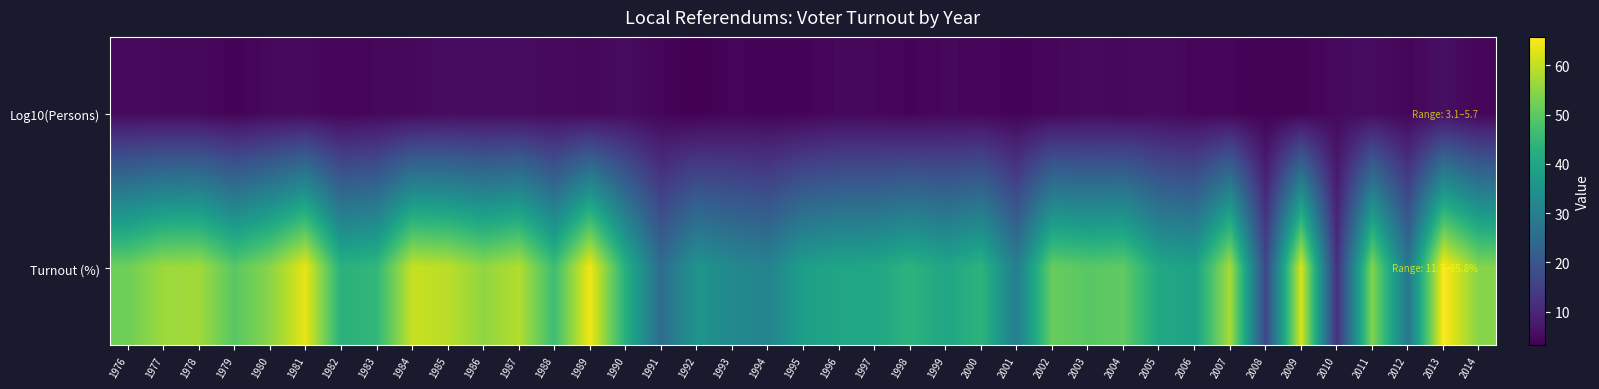

At 2004, list the series in order from largest to smallest.

Turnout (%), Log10(Persons)